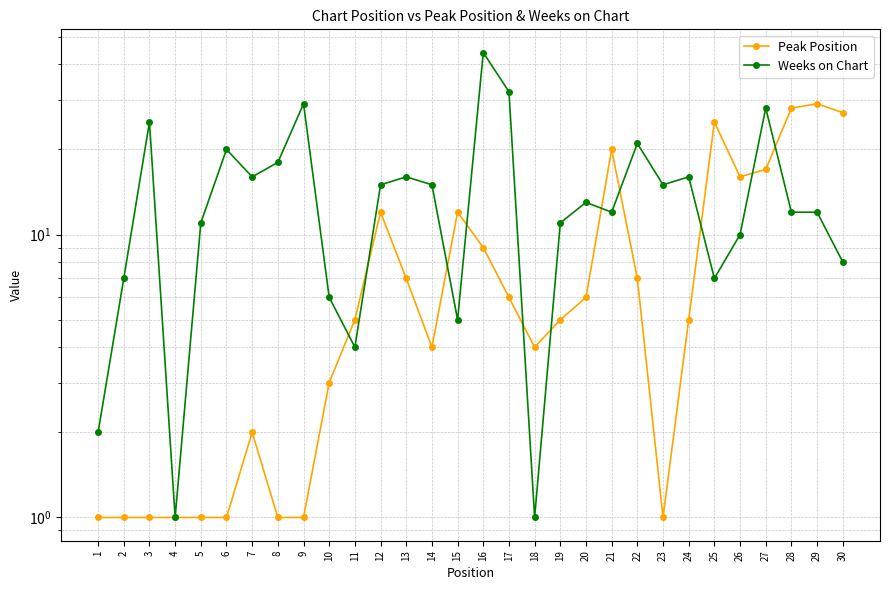

At which category does the chart reach its minimum across all series?

1